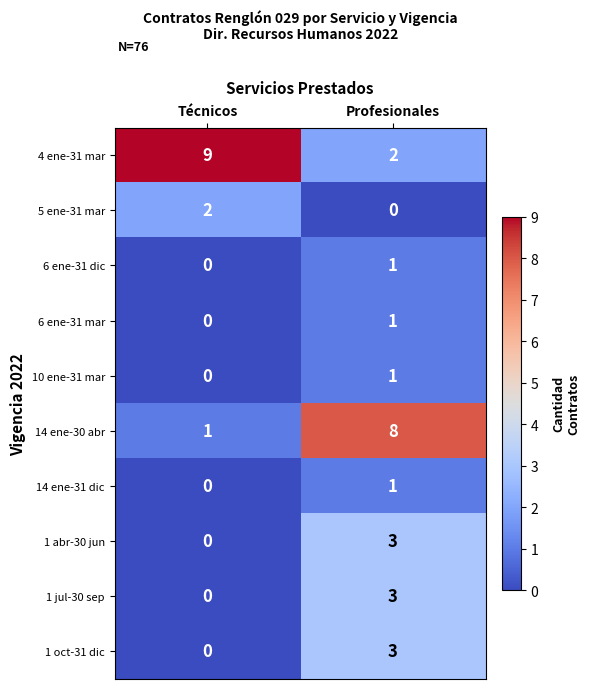

Reading right to left, list all the values displayed in this chart.

4 ene-31 mar: Profesionales=2	Técnicos=9
5 ene-31 mar: Profesionales=0	Técnicos=2
6 ene-31 dic: Profesionales=1	Técnicos=0
6 ene-31 mar: Profesionales=1	Técnicos=0
10 ene-31 mar: Profesionales=1	Técnicos=0
14 ene-30 abr: Profesionales=8	Técnicos=1
14 ene-31 dic: Profesionales=1	Técnicos=0
1 abr-30 jun: Profesionales=3	Técnicos=0
1 jul-30 sep: Profesionales=3	Técnicos=0
1 oct-31 dic: Profesionales=3	Técnicos=0